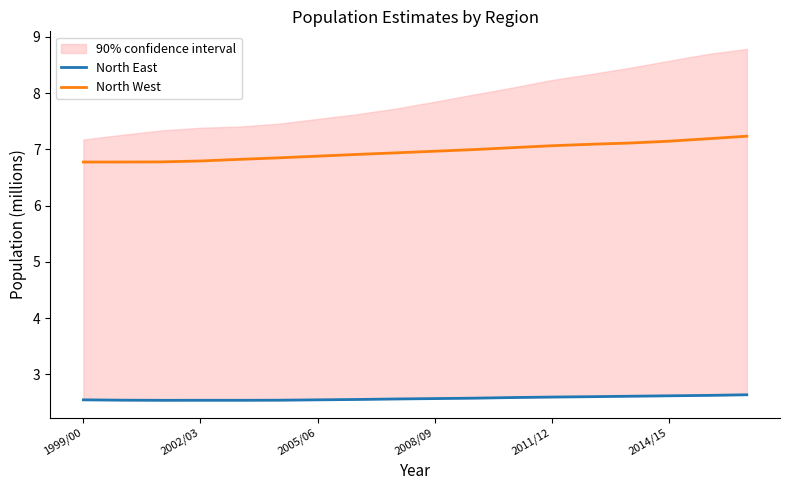

Does the chart have visible grid lines?

No